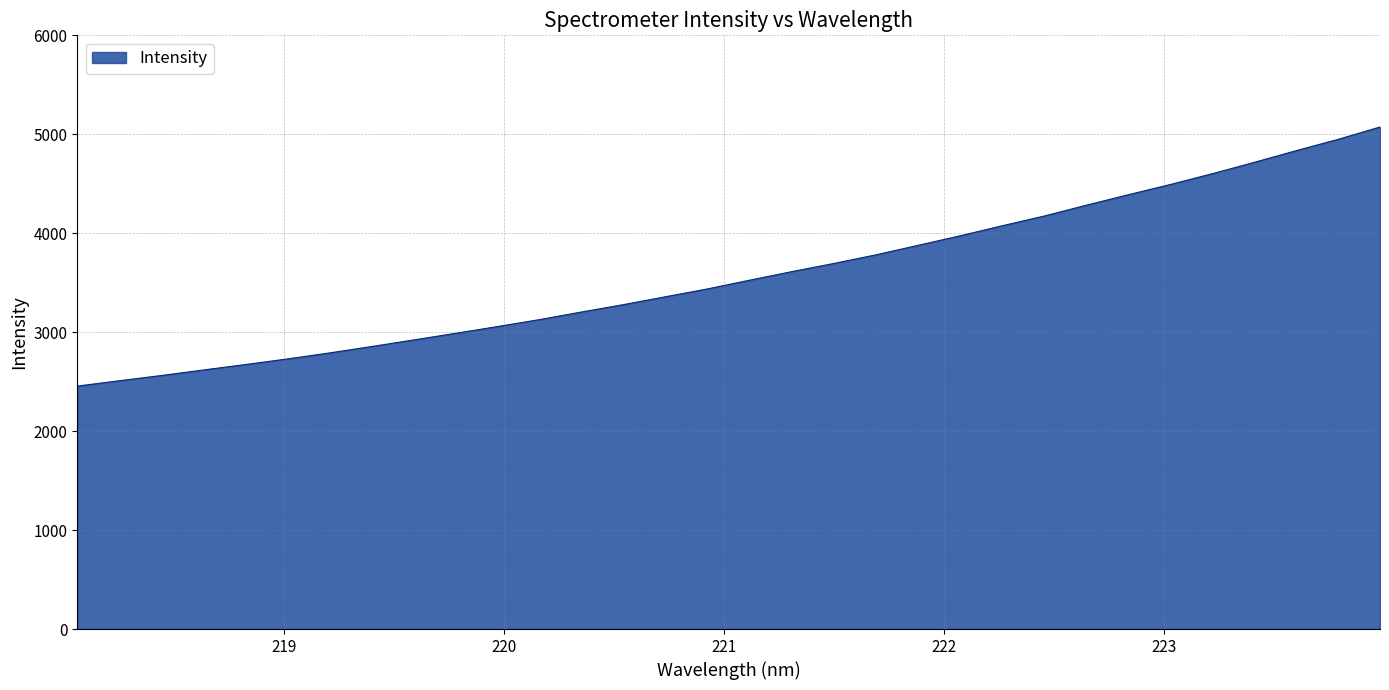

How many lines are shown in the chart?

1